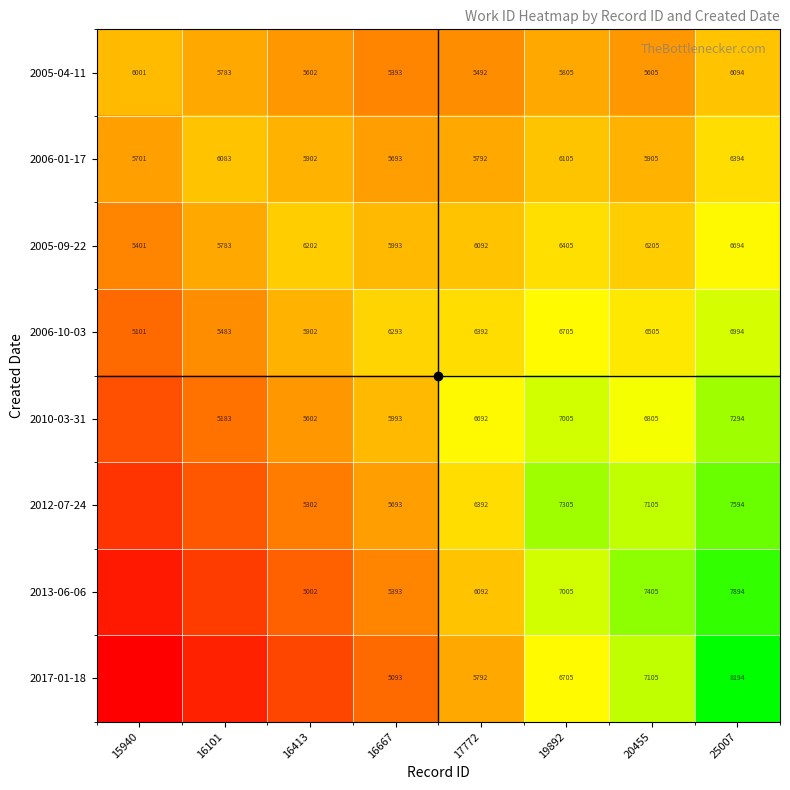

How many series are shown in this chart?

8